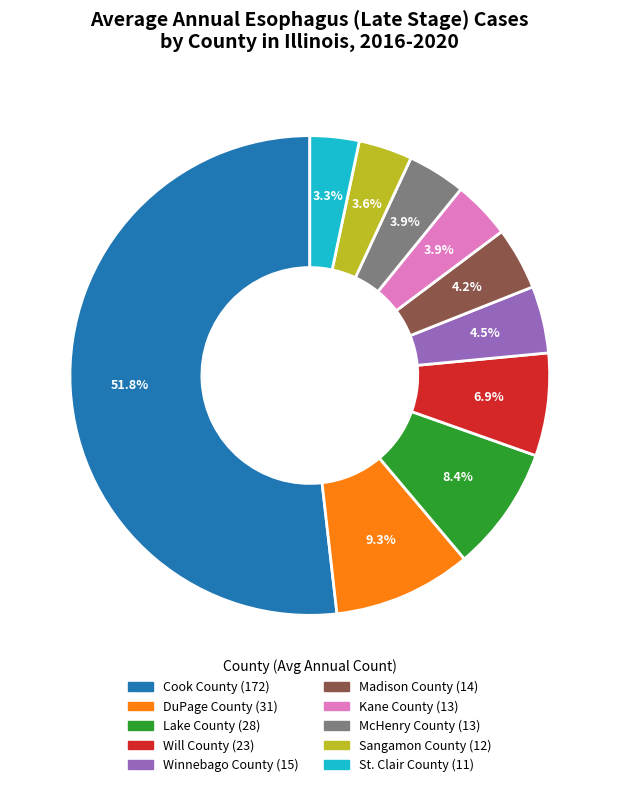

Count the number of slices in the pie.

10